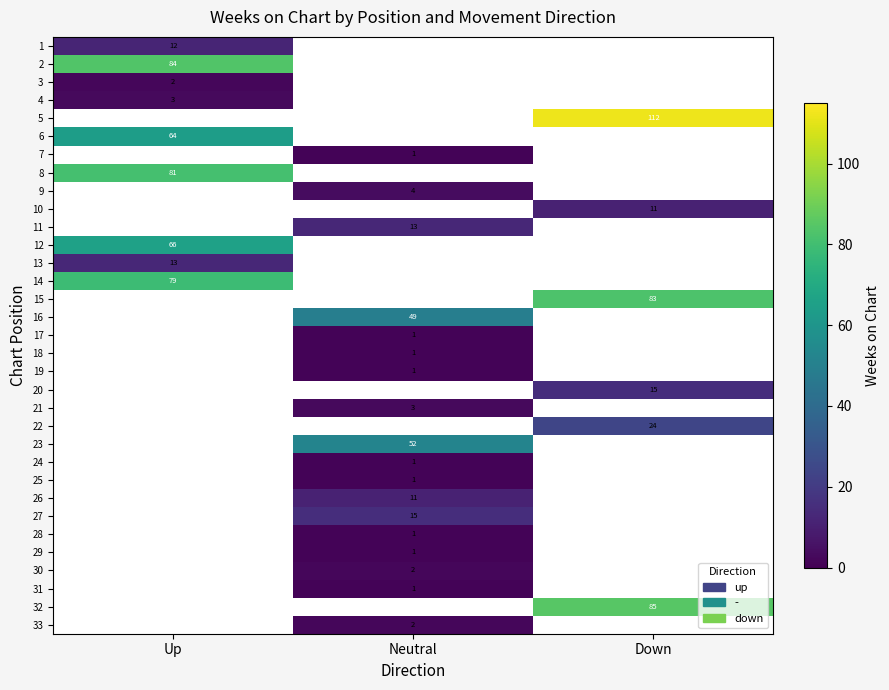

Is it true that 9 equals 4 at Neutral?

True